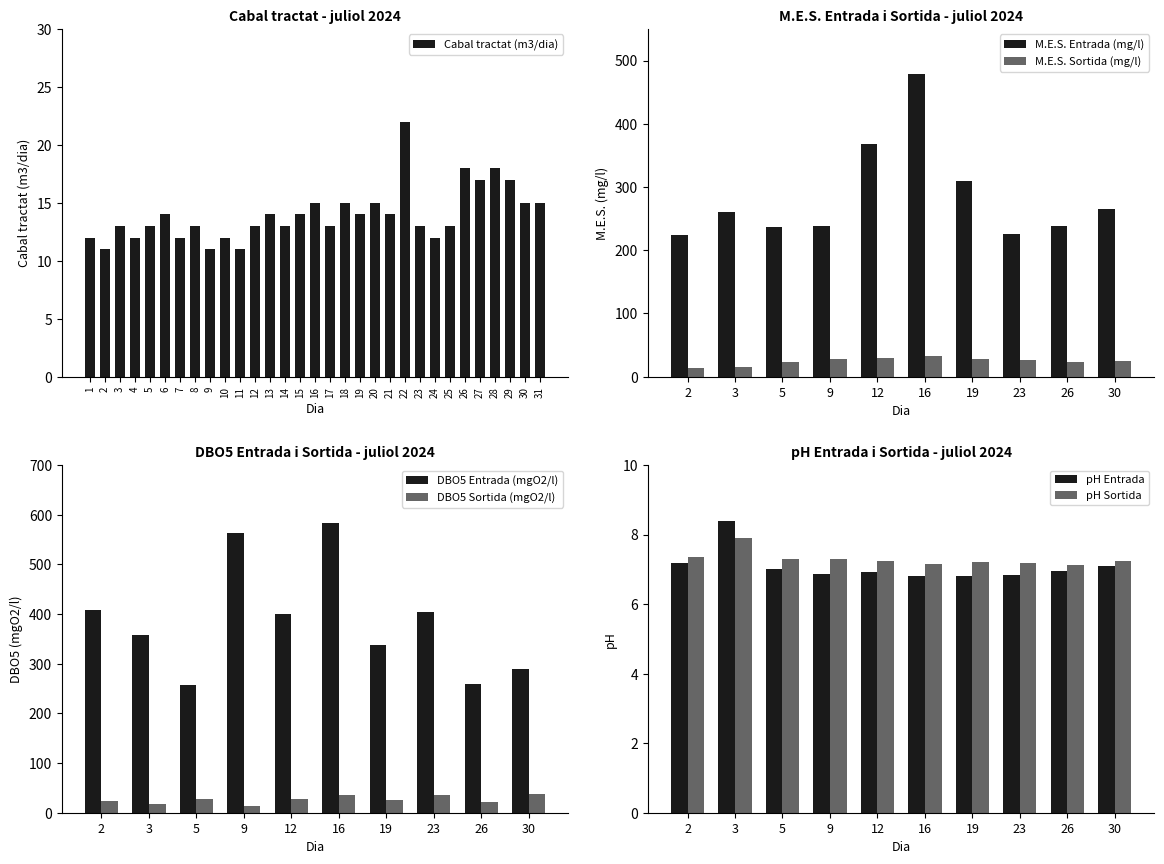

Reading left to right, extract all data points from this chart.

1=12	2=11	3=13	4=12	5=13	6=14	7=12	8=13	9=11	10=12	11=11	12=13	13=14	14=13	15=14	16=15	17=13	18=15	19=14	20=15	21=14	22=22	23=13	24=12	25=13	26=18	27=17	28=18	29=17	30=15	31=15